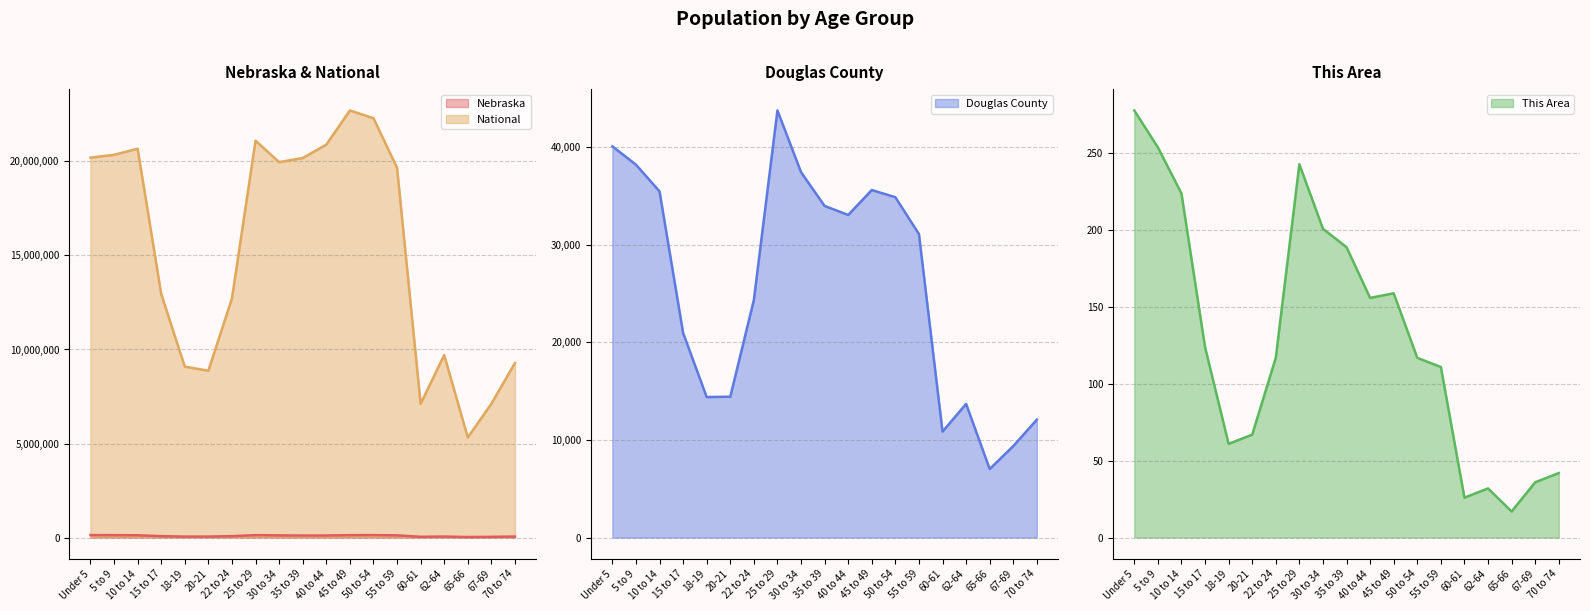

What is the difference between the This Area values at 45 to 49 and 67-69?

123